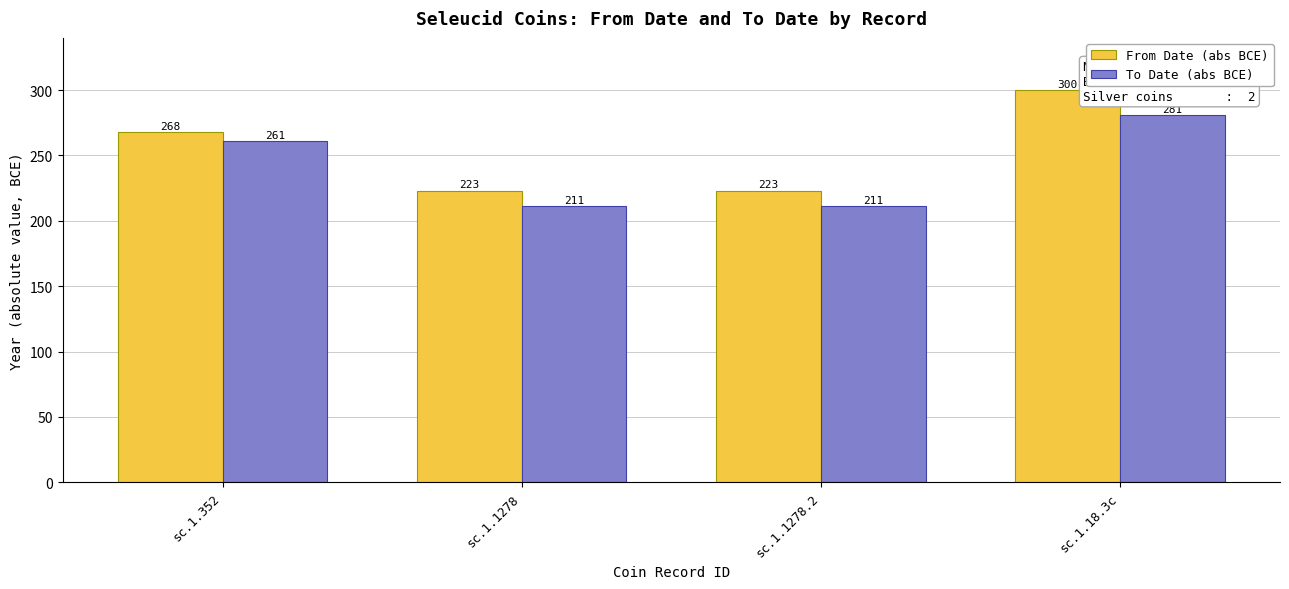

What is the approximate value of To Date (abs BCE) at sc.1.352?

261